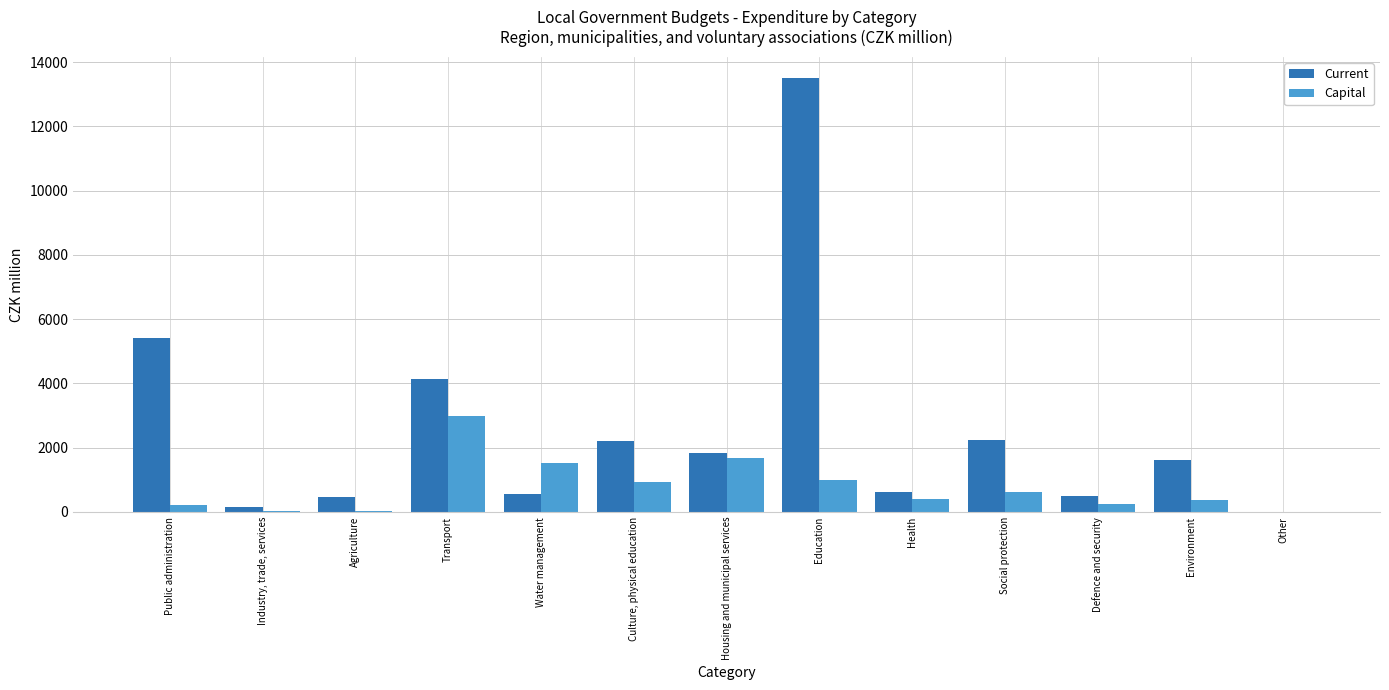

The Capital series shows 381.8 at Environment. True or false?

True